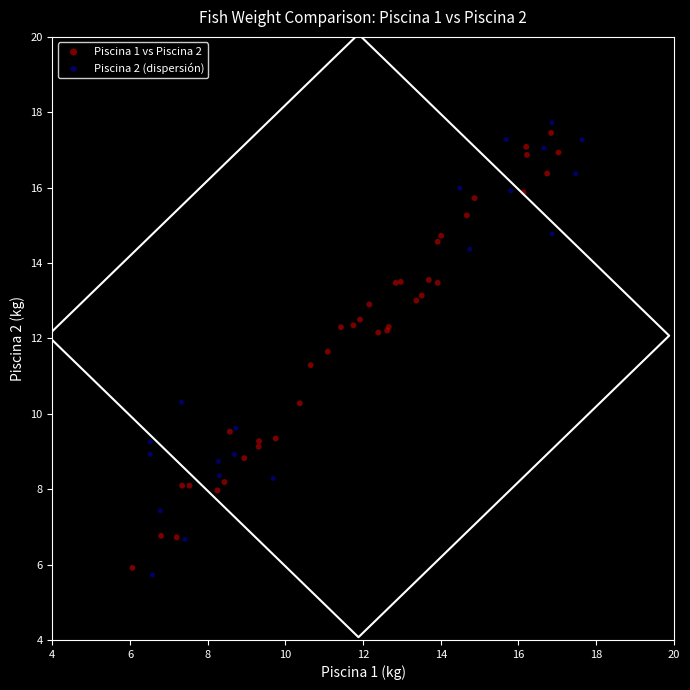

What are all the series names shown in the legend?

Piscina 1 vs Piscina 2, Piscina 2 (dispersión)